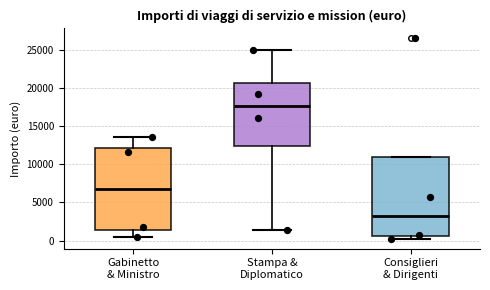

Where does the median line of the box for Consiglieri & Dirigenti sit on the y-axis? The values are not printed on the chart, so give them approximately, as read against the axis.

3000